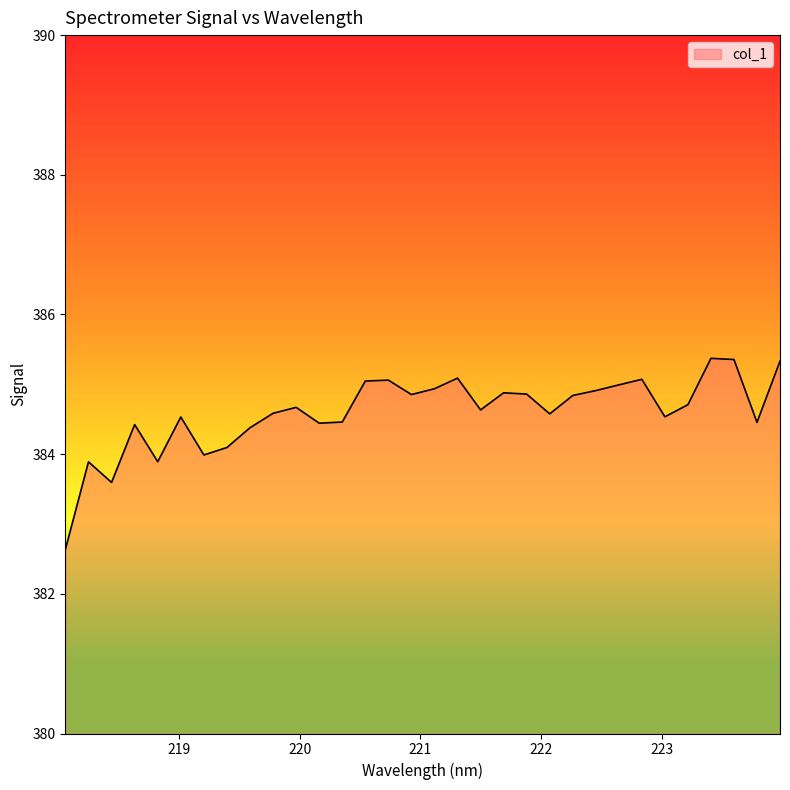

What is the greatest value displayed?

385.4